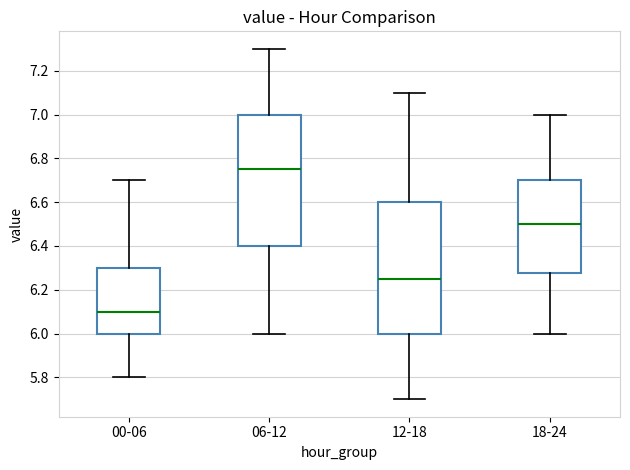

Which box's median line is the lowest?

00-06